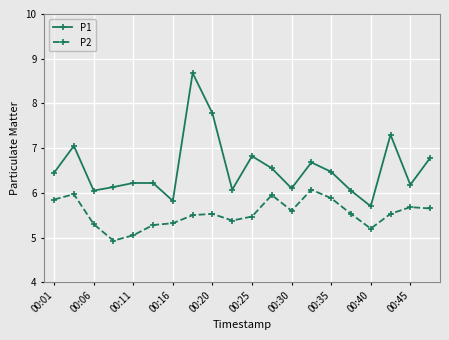

True or false: P2 has more than 2 interior local peaks.

True